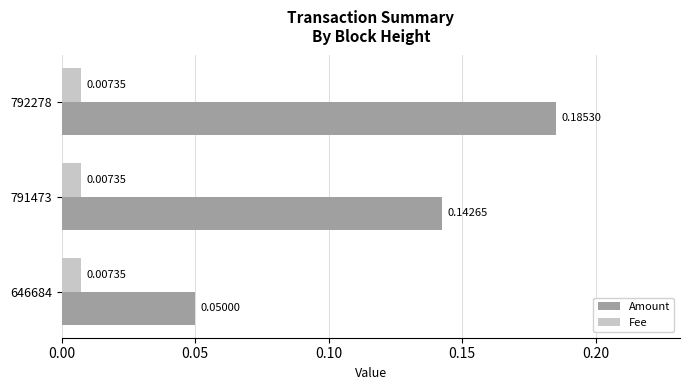

At how many categories does at least one series exceed 0?

3